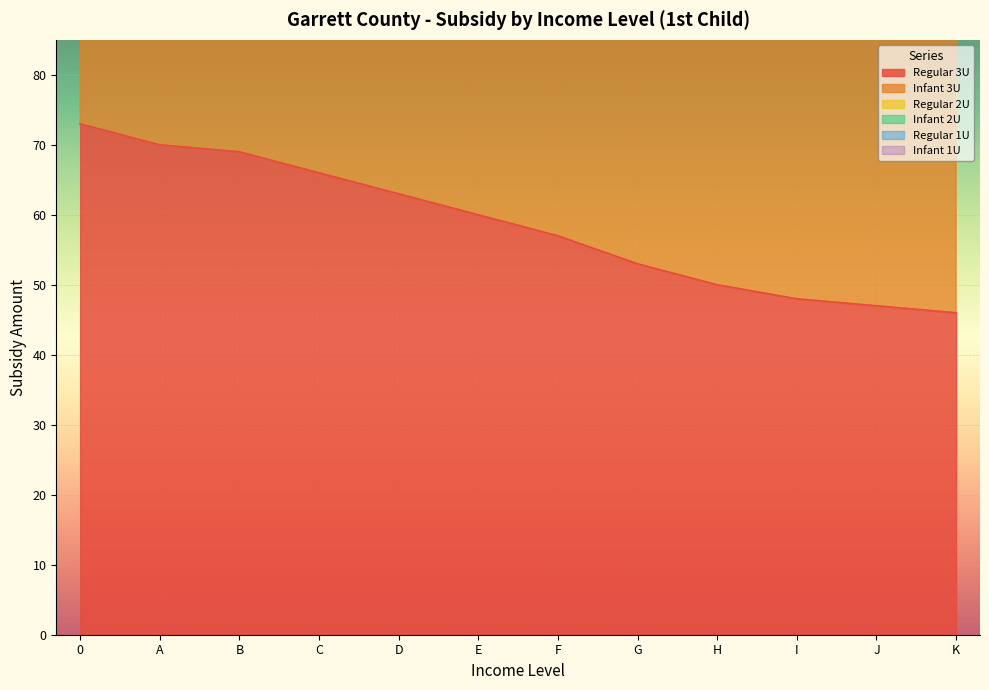

At which label does Regular 3U reach its minimum?

K